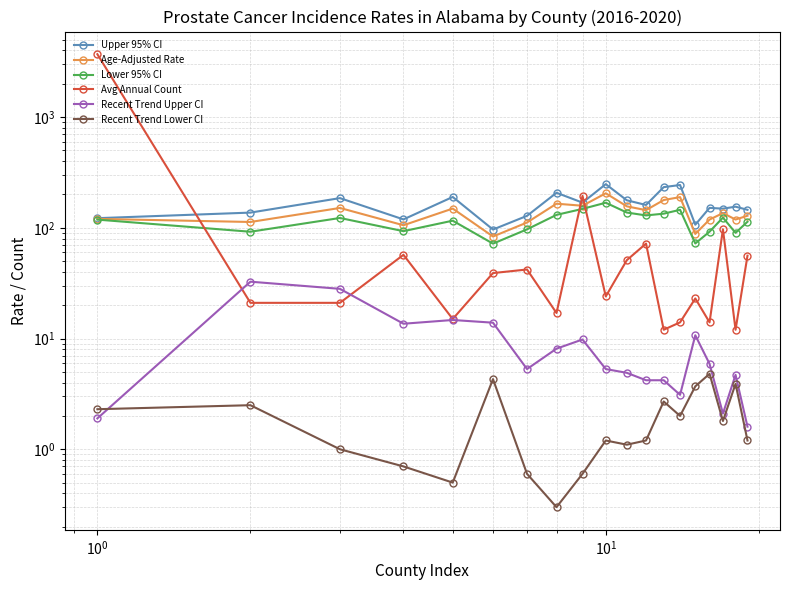

Does the chart have visible grid lines?

Yes